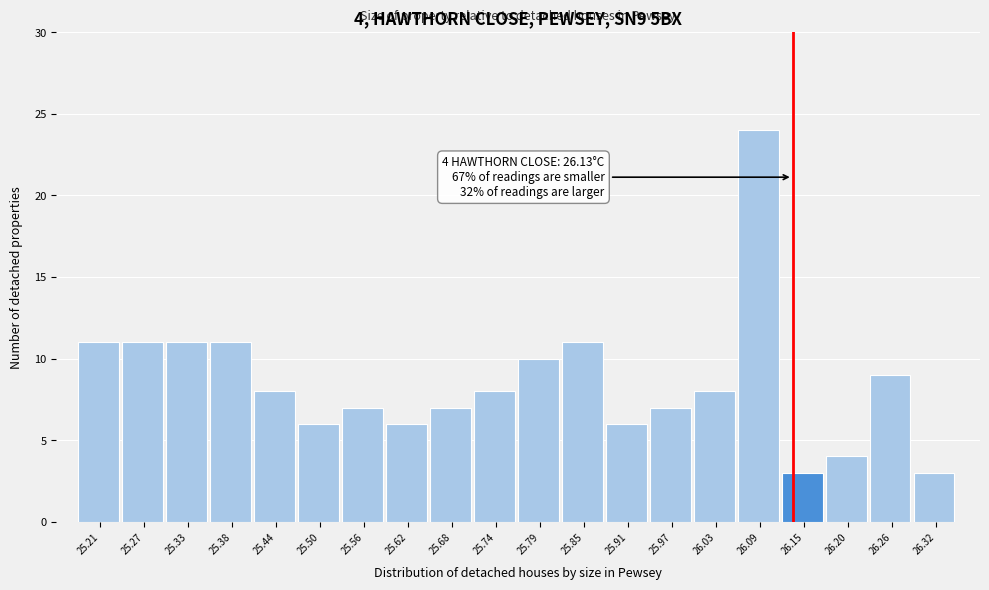

Which range on the x-axis has the tallest bar?

26.06 to 26.12